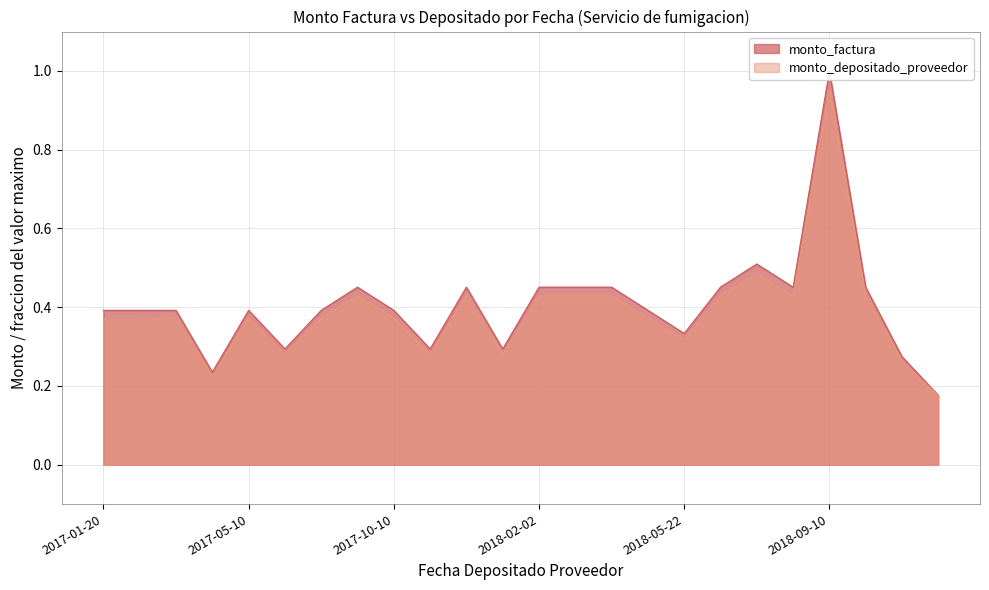

At which category does monto_depositado_proveedor reach its first local valley?

2017-04-11